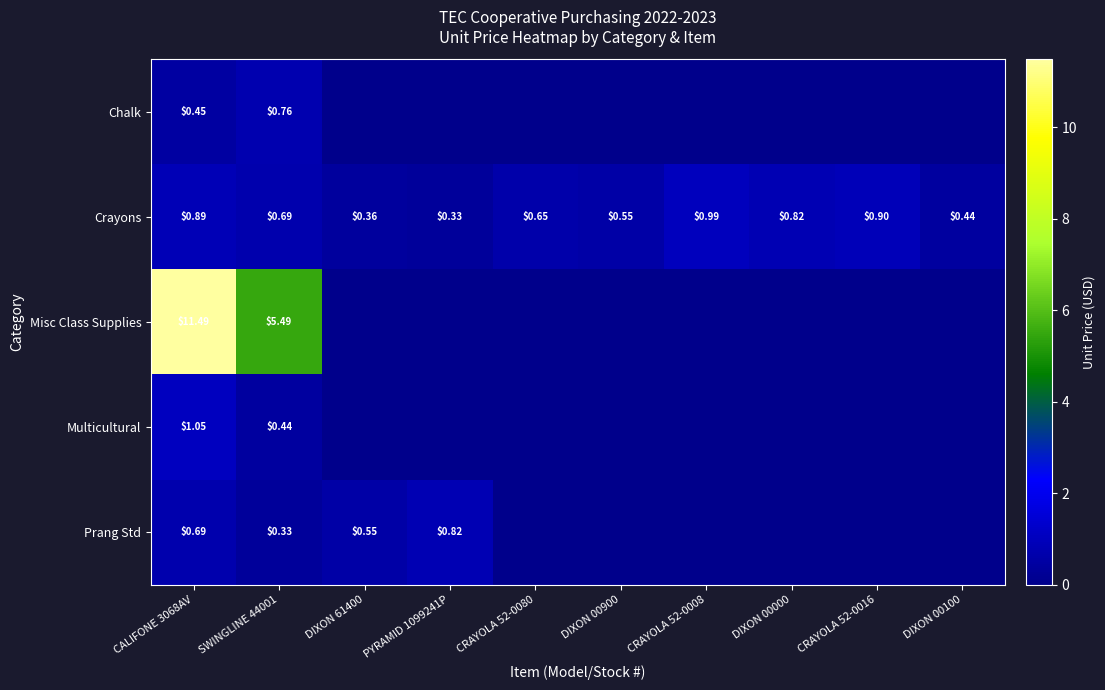

Is the value of Misc Class Supplies at SWINGLINE 44001 greater than the value of Crayons at DIXON 00000?

Yes